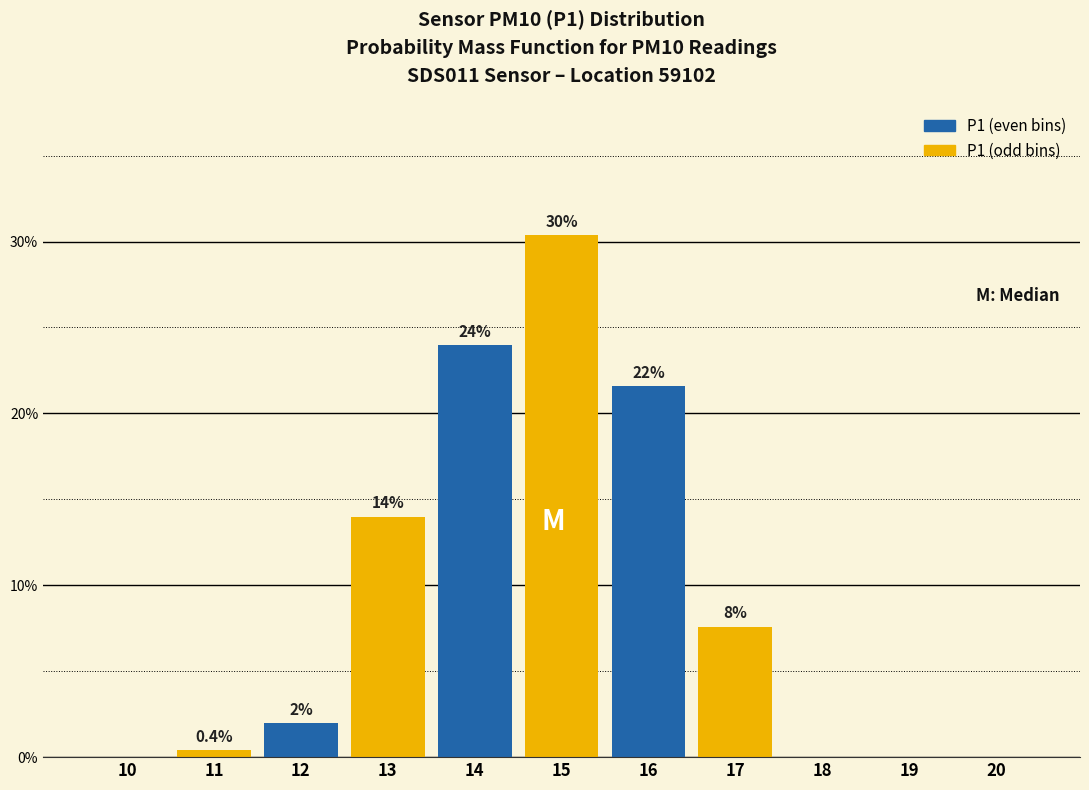

Reading left to right, extract all data points from this chart.

10=0.0	11=0.4	12=2.0	13=14.0	14=24.0	15=30.4	16=21.6	17=7.6	18=0.0	19=0.0	20=0.0